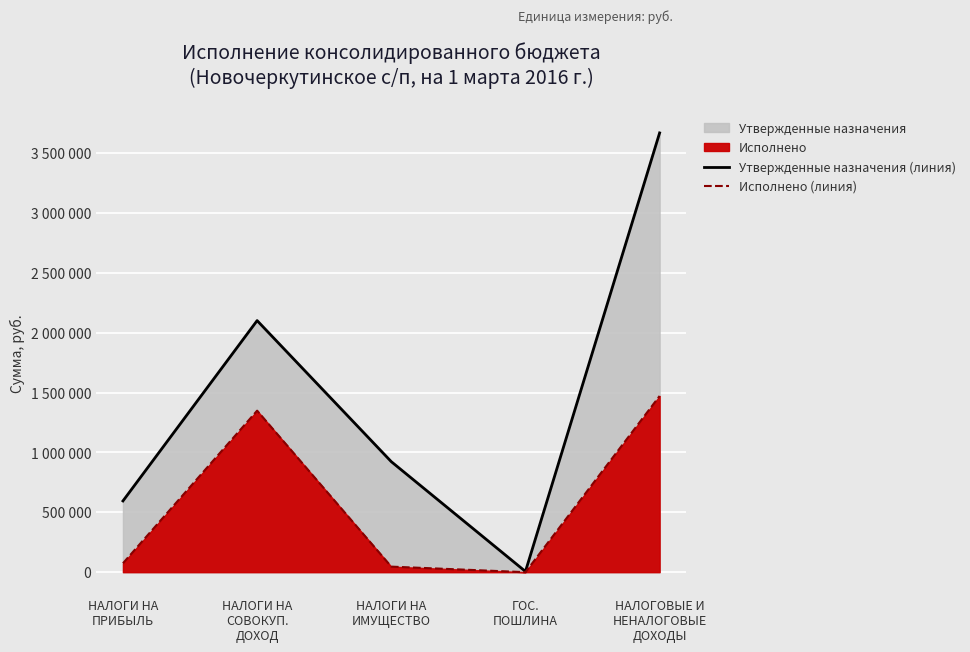

Which has a higher value, НАЛОГИ НА
ПРИБЫЛЬ or НАЛОГОВЫЕ И
НЕНАЛОГОВЫЕ
ДОХОДЫ?

НАЛОГОВЫЕ И
НЕНАЛОГОВЫЕ
ДОХОДЫ